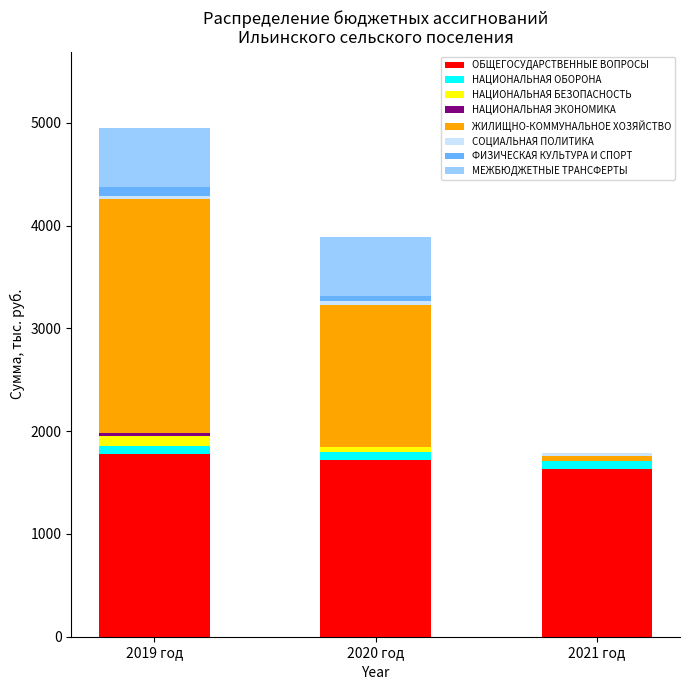

The value of ОБЩЕГОСУДАРСТВЕННЫЕ ВОПРОСЫ at 2020 год is 1720.0. True or false?

True